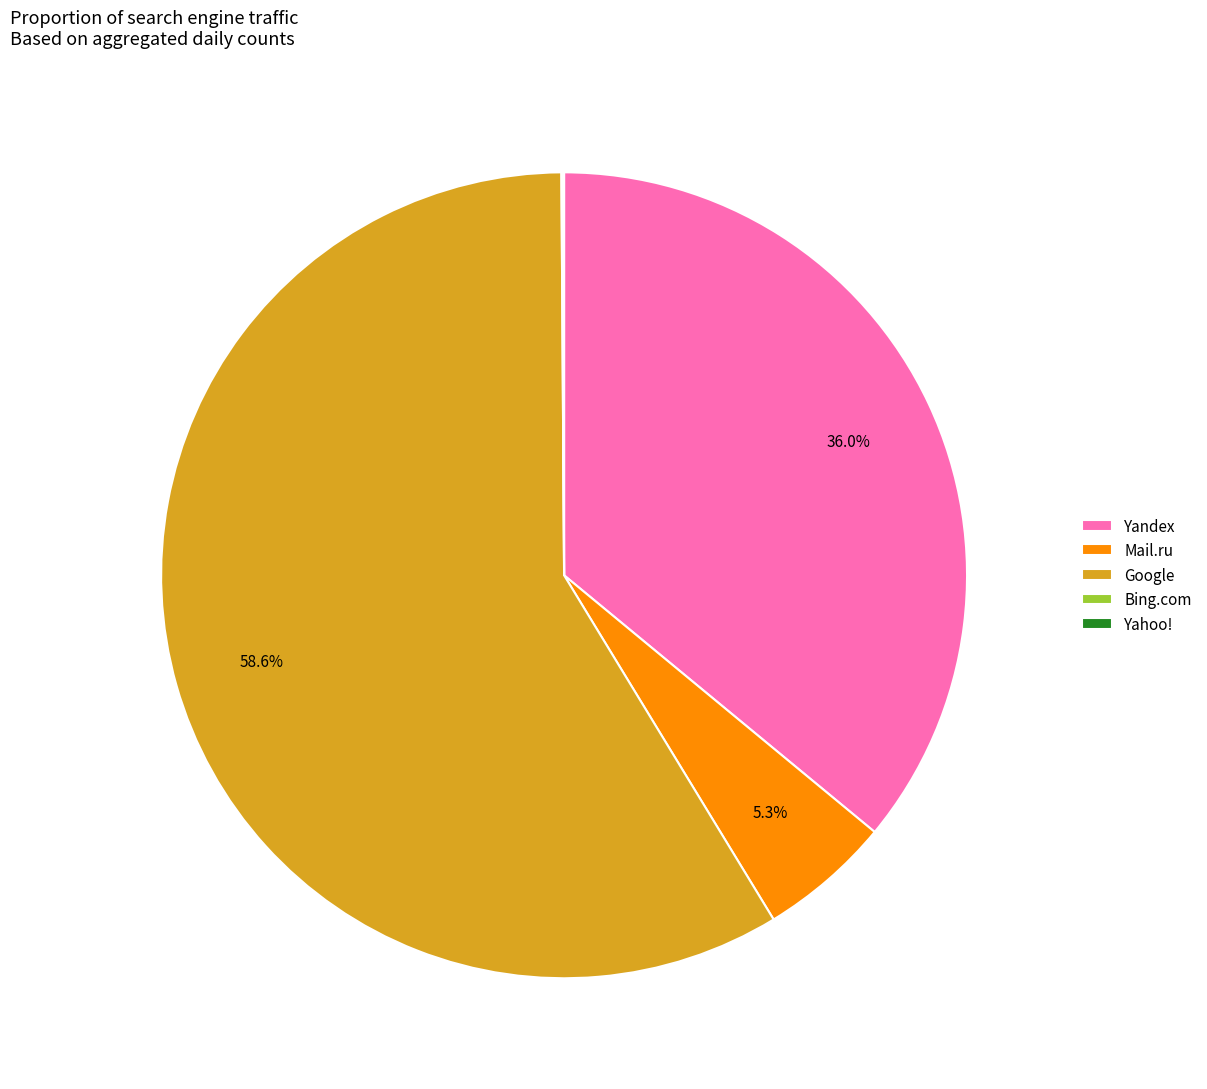

What percentage do Yandex and Google together represent?

94.6%